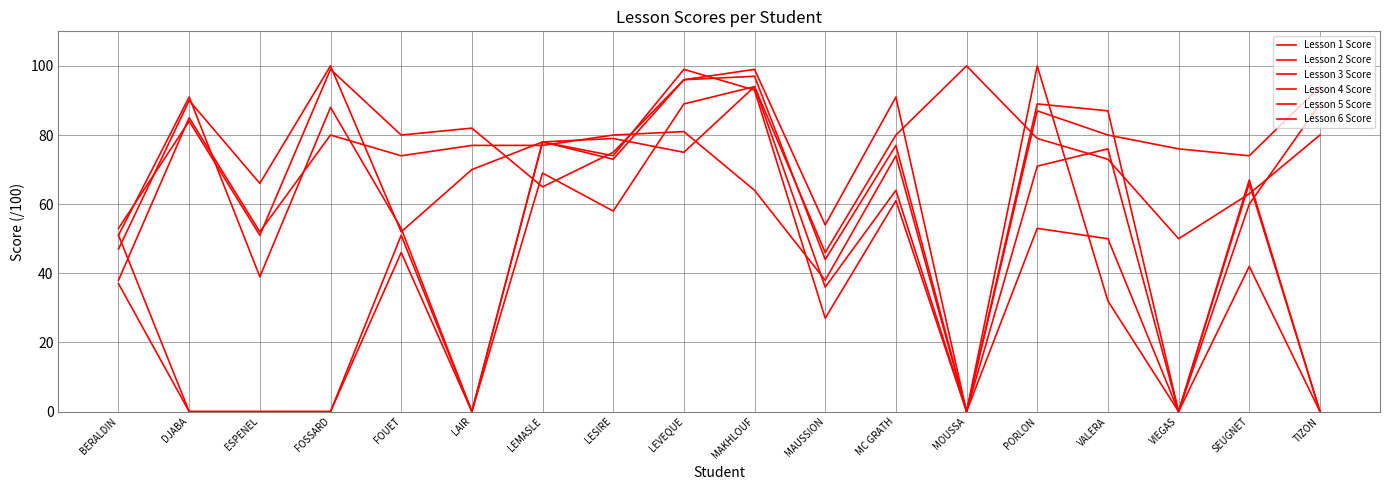

True or false: Lesson 1 Score has a value of 119 at DJABA.

False